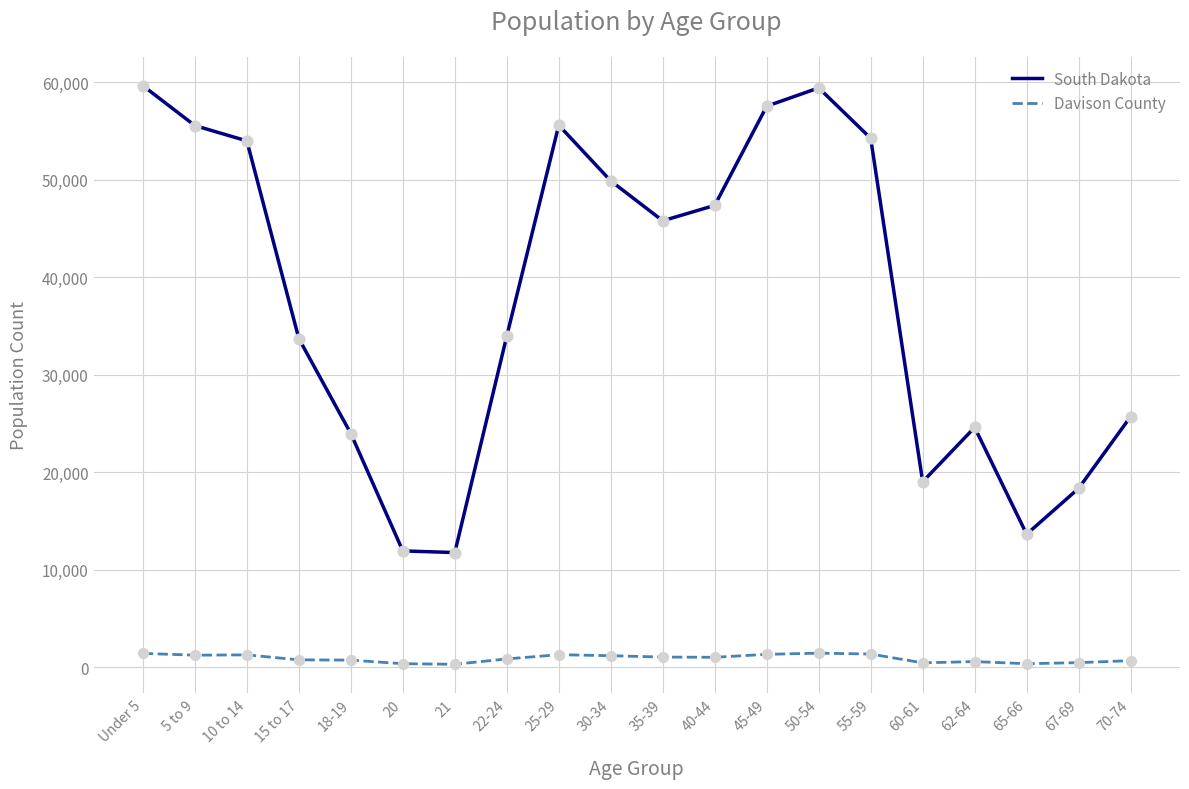

What are all the series names shown in the legend?

South Dakota, Davison County